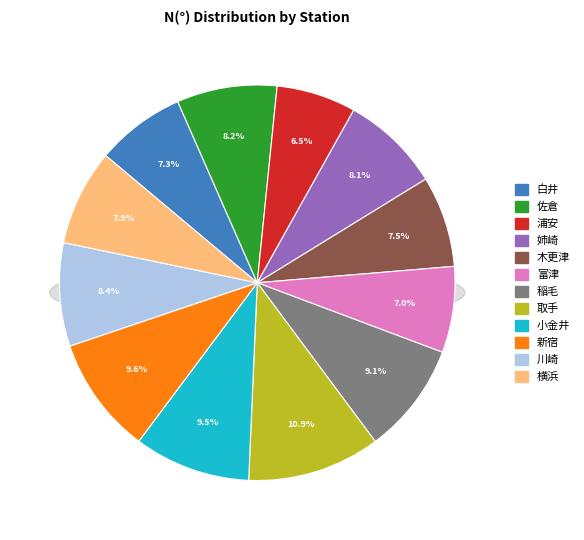

Is it true that 取手 is 19% of the pie?

False